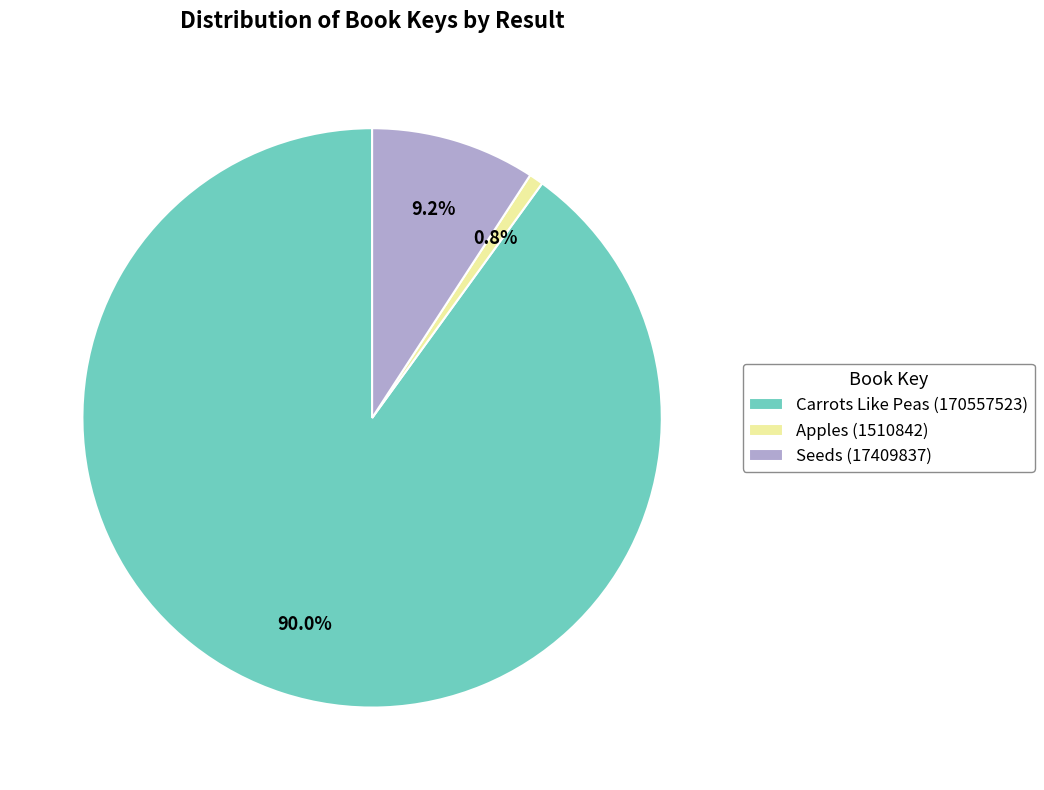

Between Apples (1510842) and Carrots Like Peas (170557523), which is larger?

Carrots Like Peas (170557523)